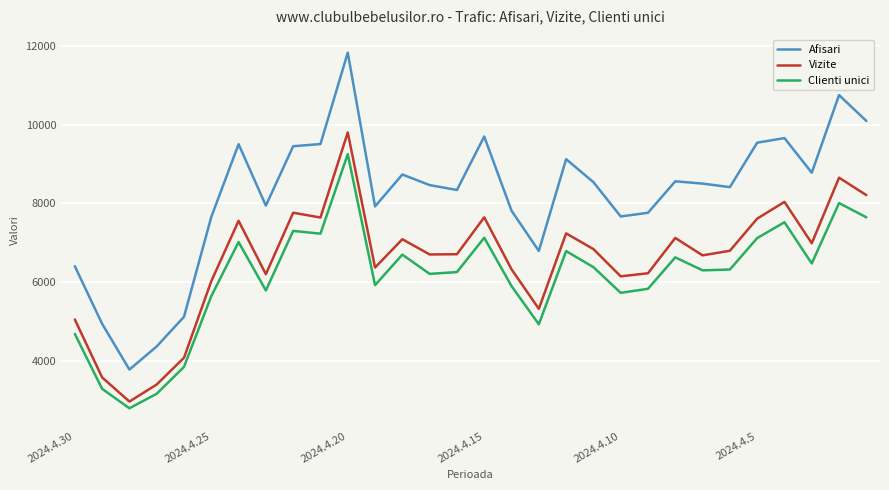

What is the difference between the maximum and minimum values in the Vizite series?

6842